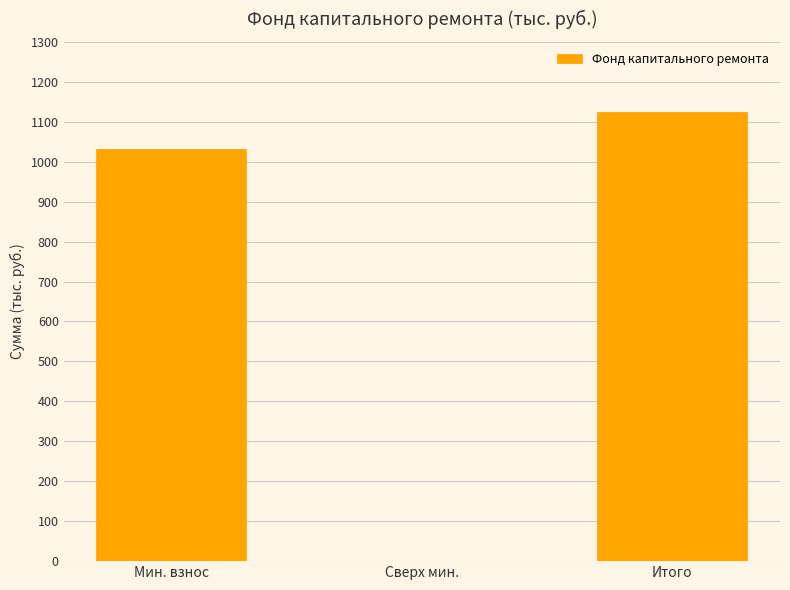

Is it true that the value at Сверх мин. is 0.0?

True